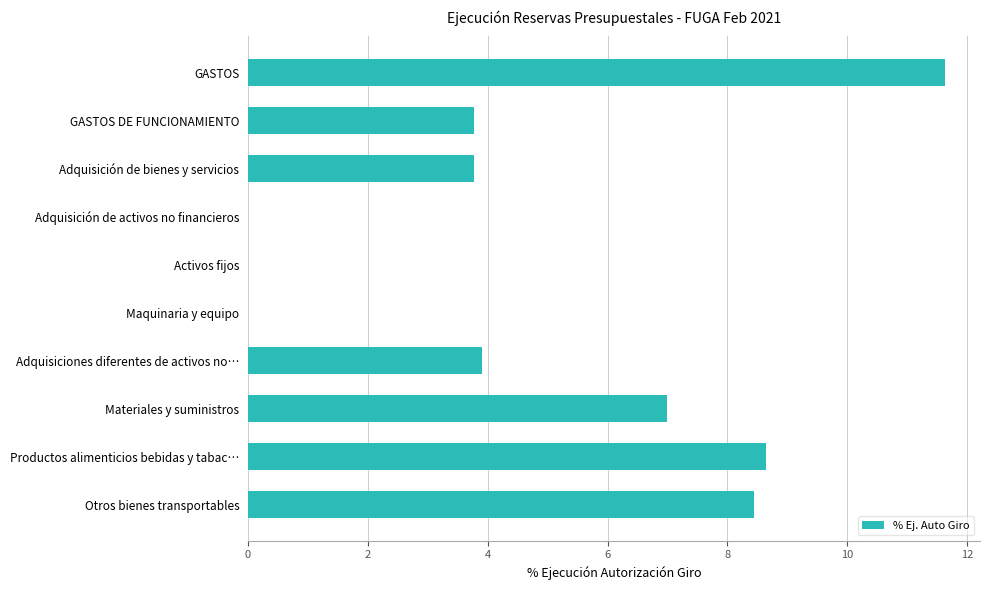

What is the average value?

4.7